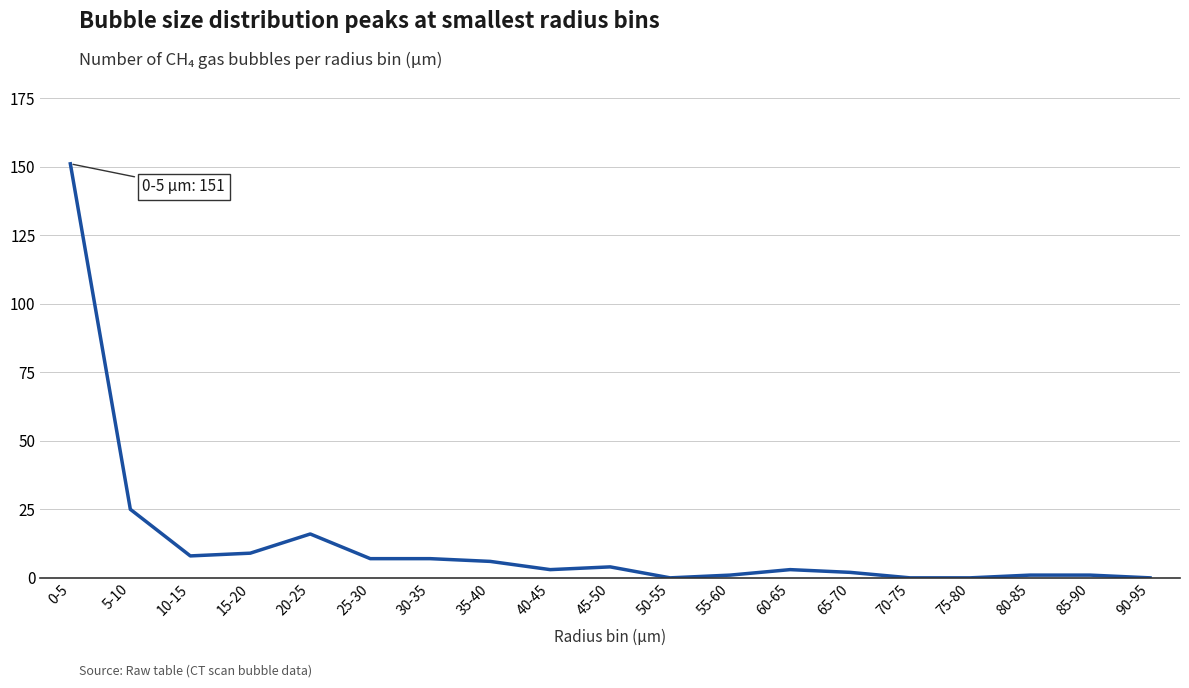

Reading left to right, list all the values displayed in this chart.

0-5=151	5-10=25	10-15=8	15-20=9	20-25=16	25-30=7	30-35=7	35-40=6	40-45=3	45-50=4	50-55=0	55-60=1	60-65=3	65-70=2	70-75=0	75-80=0	80-85=1	85-90=1	90-95=0